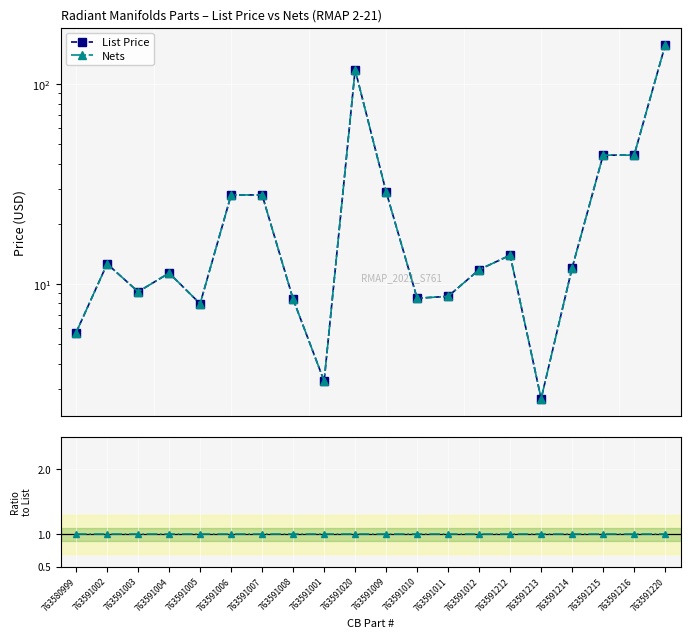

What is the minimum value shown in the chart?

1.0